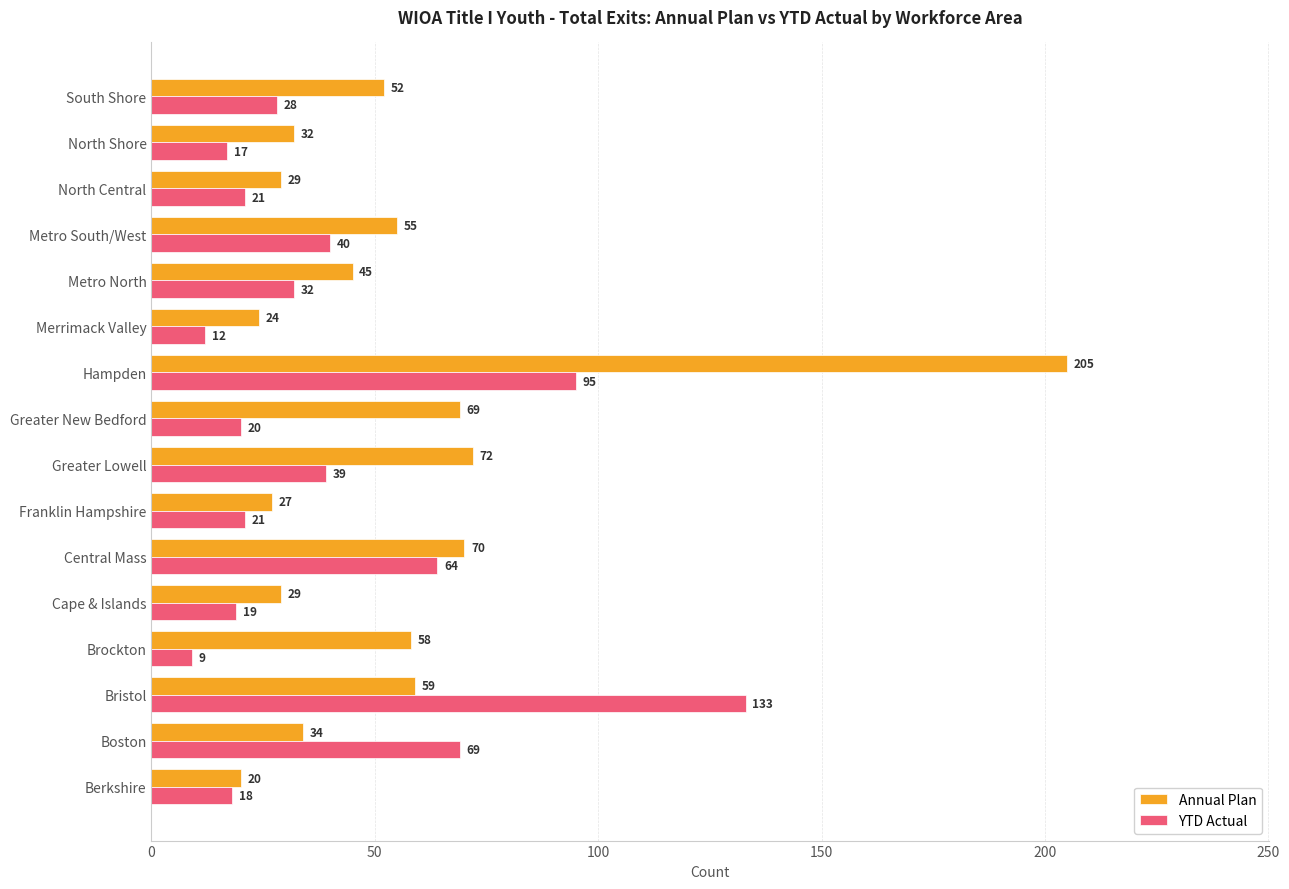

At which label is Annual Plan closest to 112?

Greater Lowell